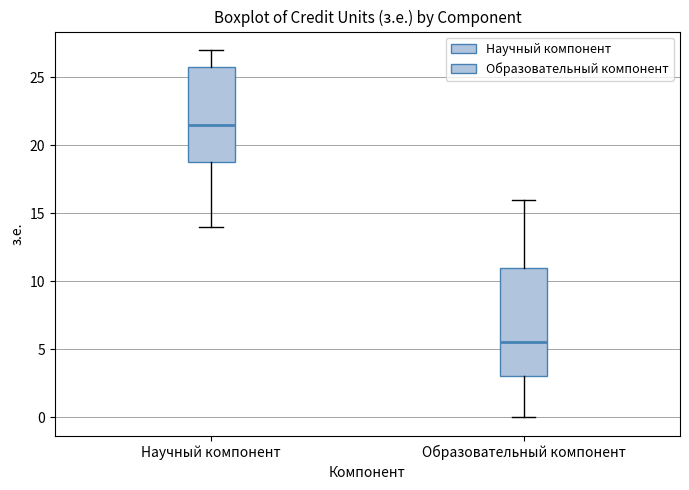

Which box has the highest median line?

Научный компонент